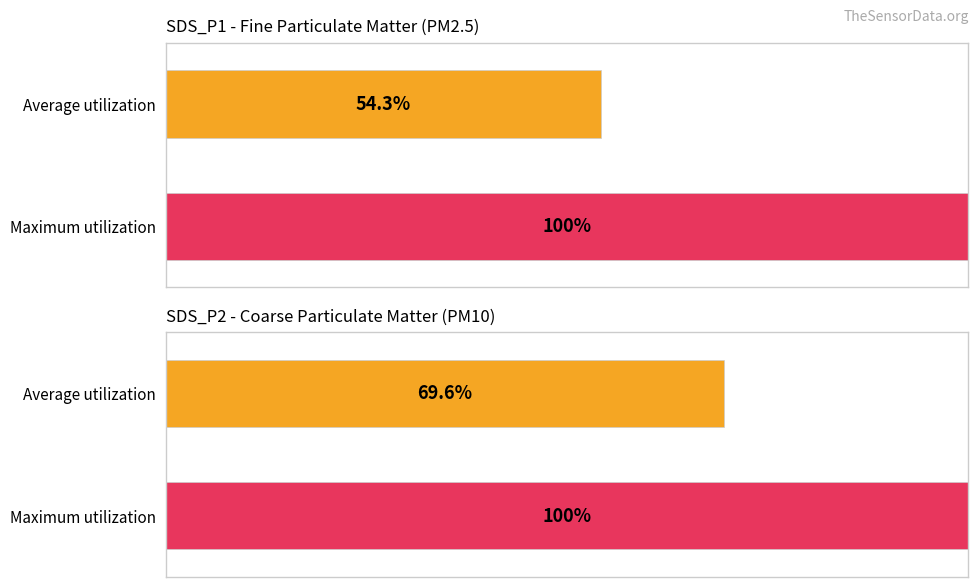

Is it true that SDS_P1 equals 0.7 at 00:06?

False